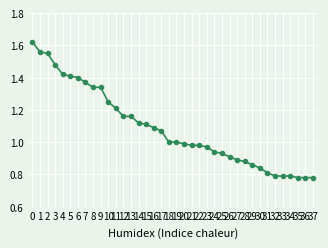

The value at 9 is 0.5. True or false?

False